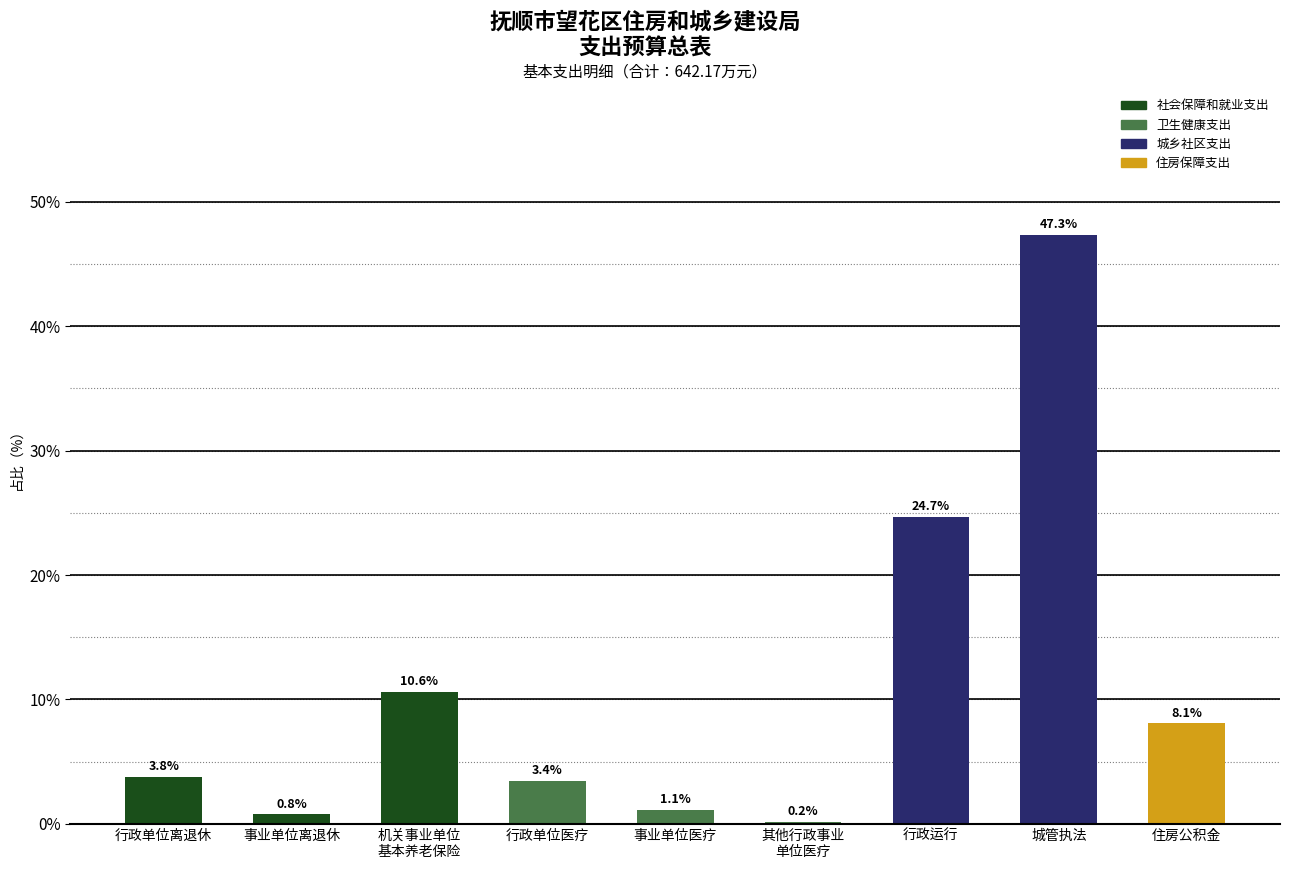

Reading right to left, extract all data points from this chart.

8.1	47.3	24.7	0.2	1.1	3.4	10.6	0.8	3.8